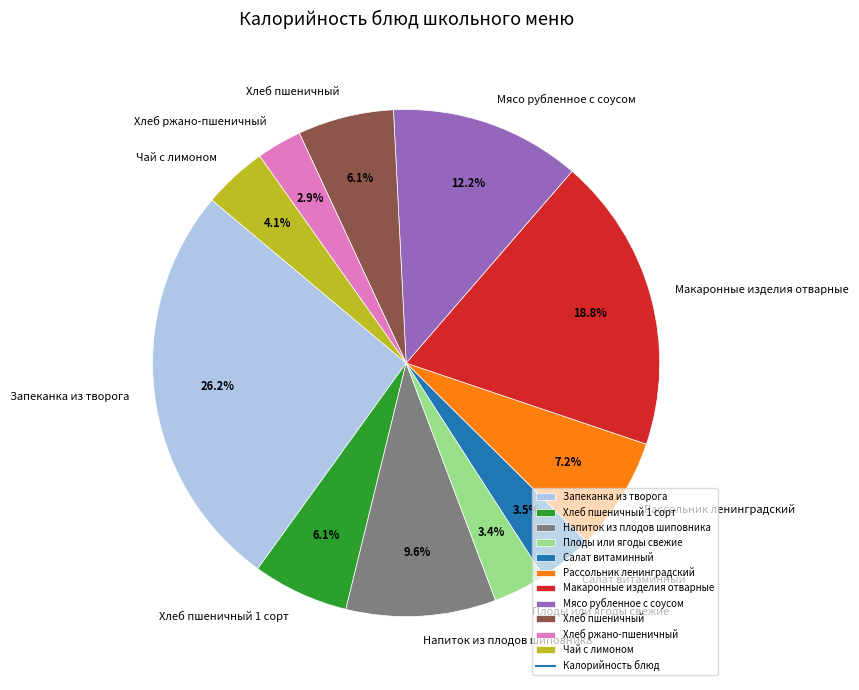

Do Мясо рубленное с соусом and Хлеб пшеничный together represent more than half of the pie?

No